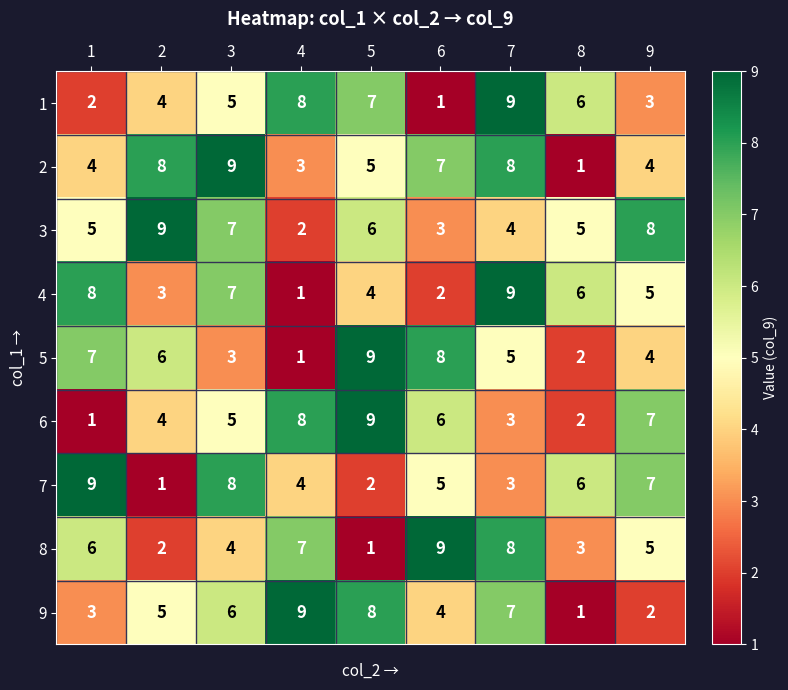

At which label is 8 closest to 5?

9